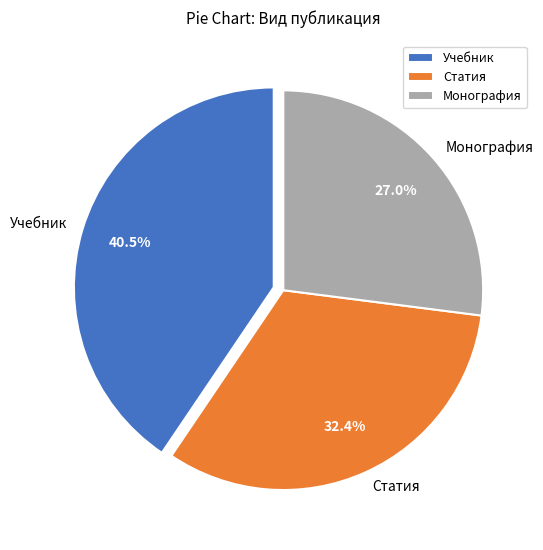

Do Статия and Учебник together represent more than half of the pie?

Yes